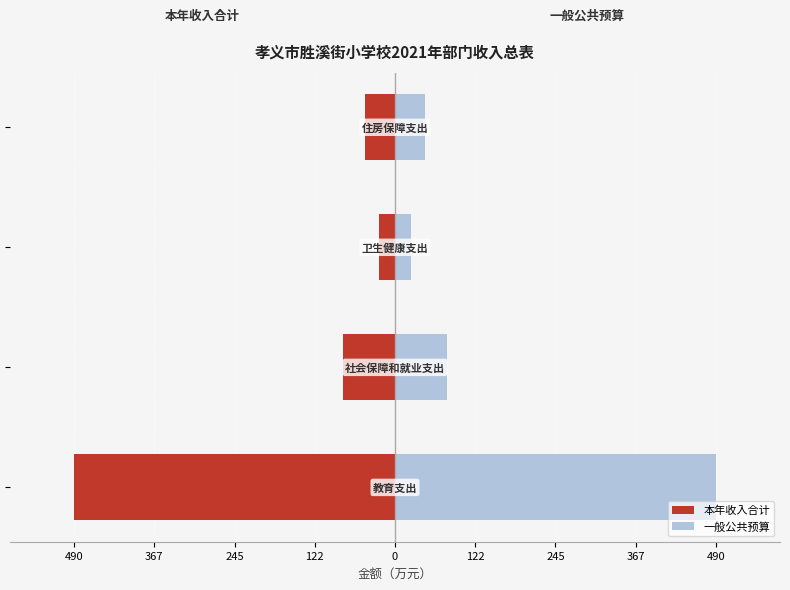

What is the sum of all 一般公共预算 values?

640.6